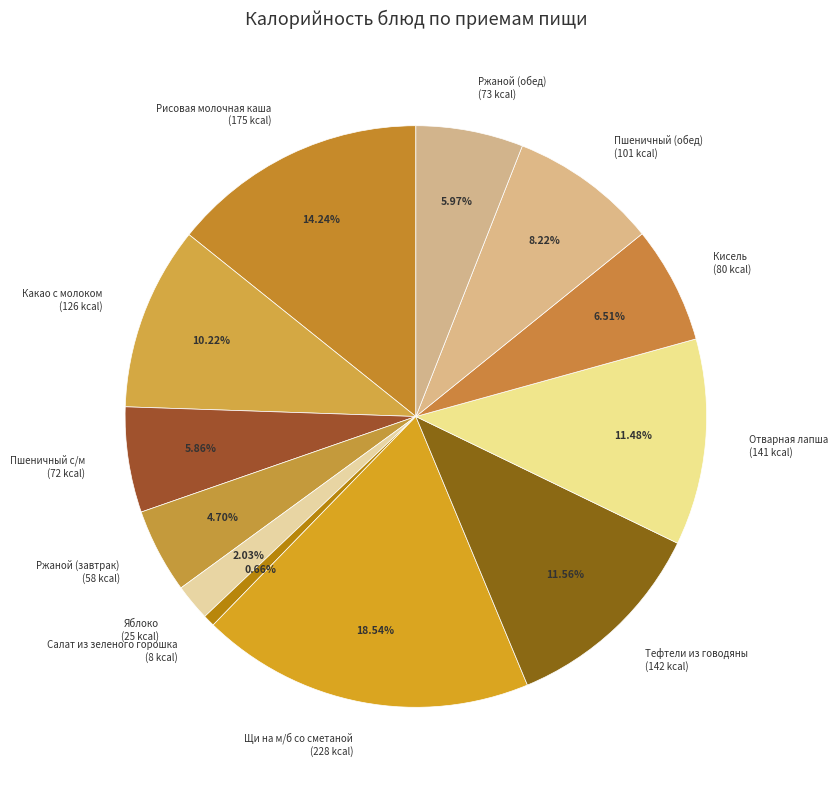

Do Ржаной (обед) (73 kcal) and Тефтели из говодяны (142 kcal) together represent more than half of the pie?

No